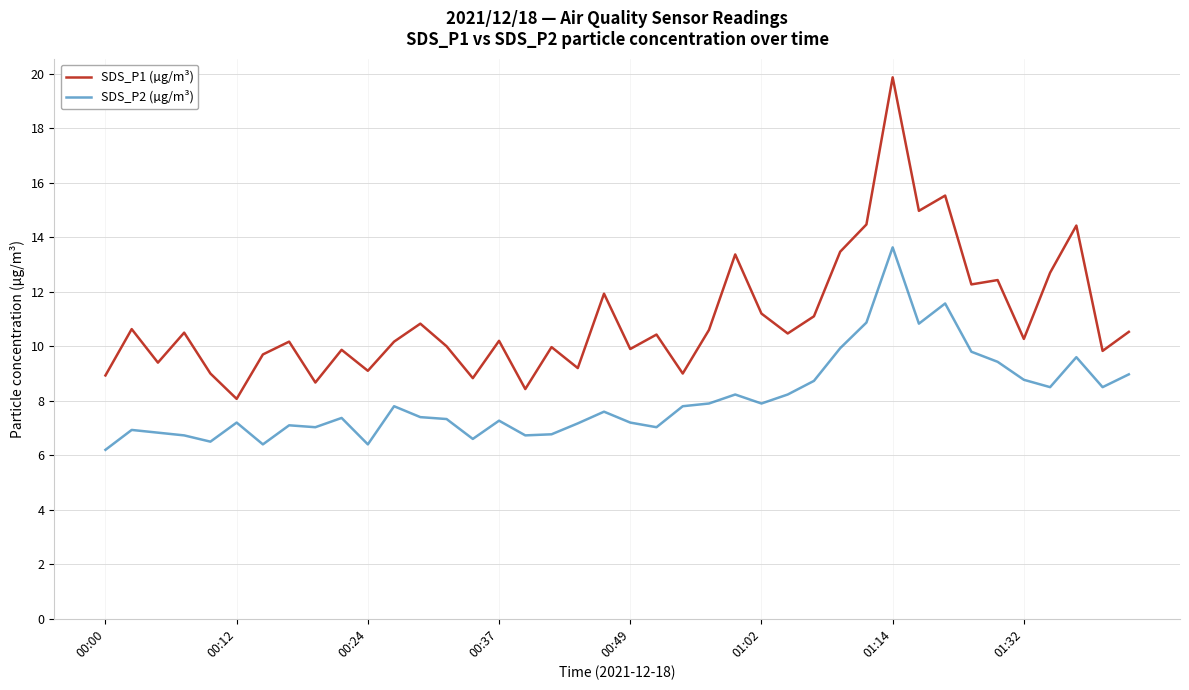

List the series in order of their overall mean, highest first.

SDS_P1 (µg/m³), SDS_P2 (µg/m³)